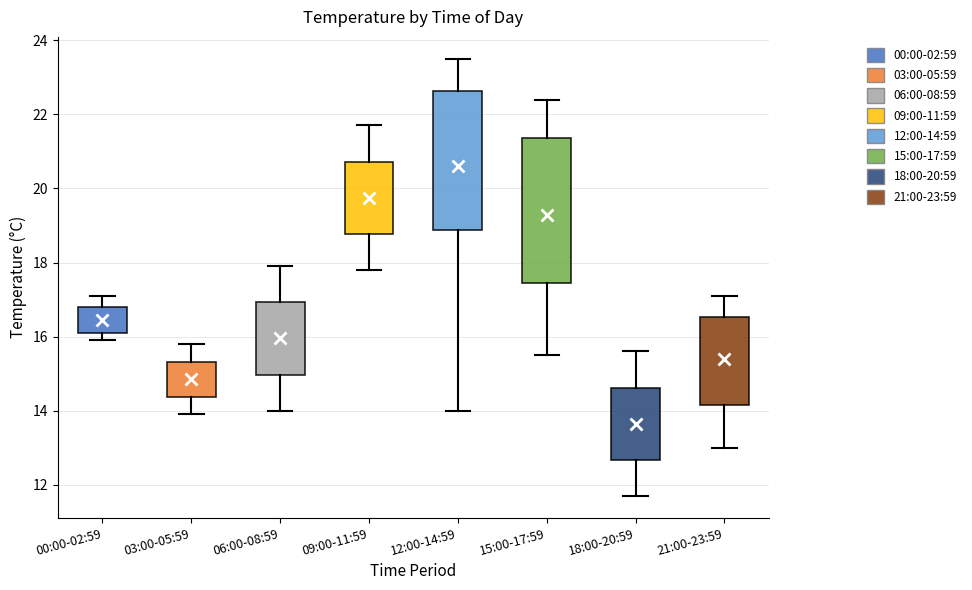

Reading left to right, read every box against the y-axis: the position of its median line, the range the box covers, and the ends of its whiskers. The values are not printed on the chart, so give them approximately, as read against the axis.

00:00-02:59: median 16.4, box 16.2 to 16.8, whiskers 16.0 to 17.2
03:00-05:59: median 14.8, box 14.4 to 15.4, whiskers 14.0 to 15.8
06:00-08:59: median 16.0, box 15.0 to 17.0, whiskers 14.0 to 18.0
09:00-11:59: median 19.8, box 18.8 to 20.8, whiskers 17.8 to 21.8
12:00-14:59: median 21.8, box 18.8 to 22.6, whiskers 14.0 to 23.6
15:00-17:59: median 19.4, box 17.4 to 21.4, whiskers 15.6 to 22.4
18:00-20:59: median 13.6, box 12.6 to 14.6, whiskers 11.8 to 15.6
21:00-23:59: median 15.8, box 14.2 to 16.6, whiskers 13.0 to 17.2